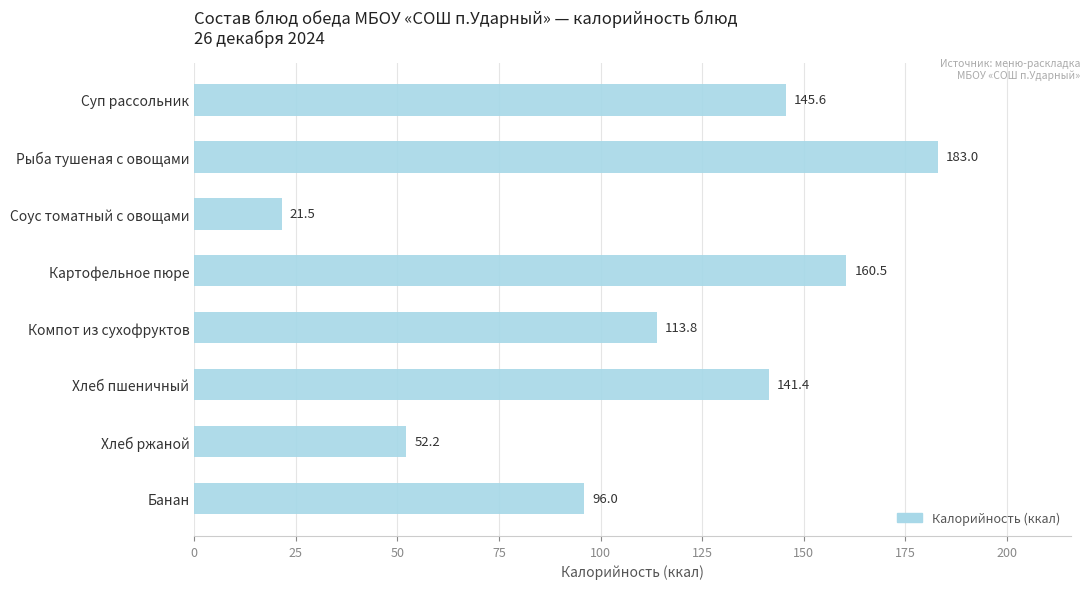

The value at Соус томатный с овощами is 21.5. True or false?

True